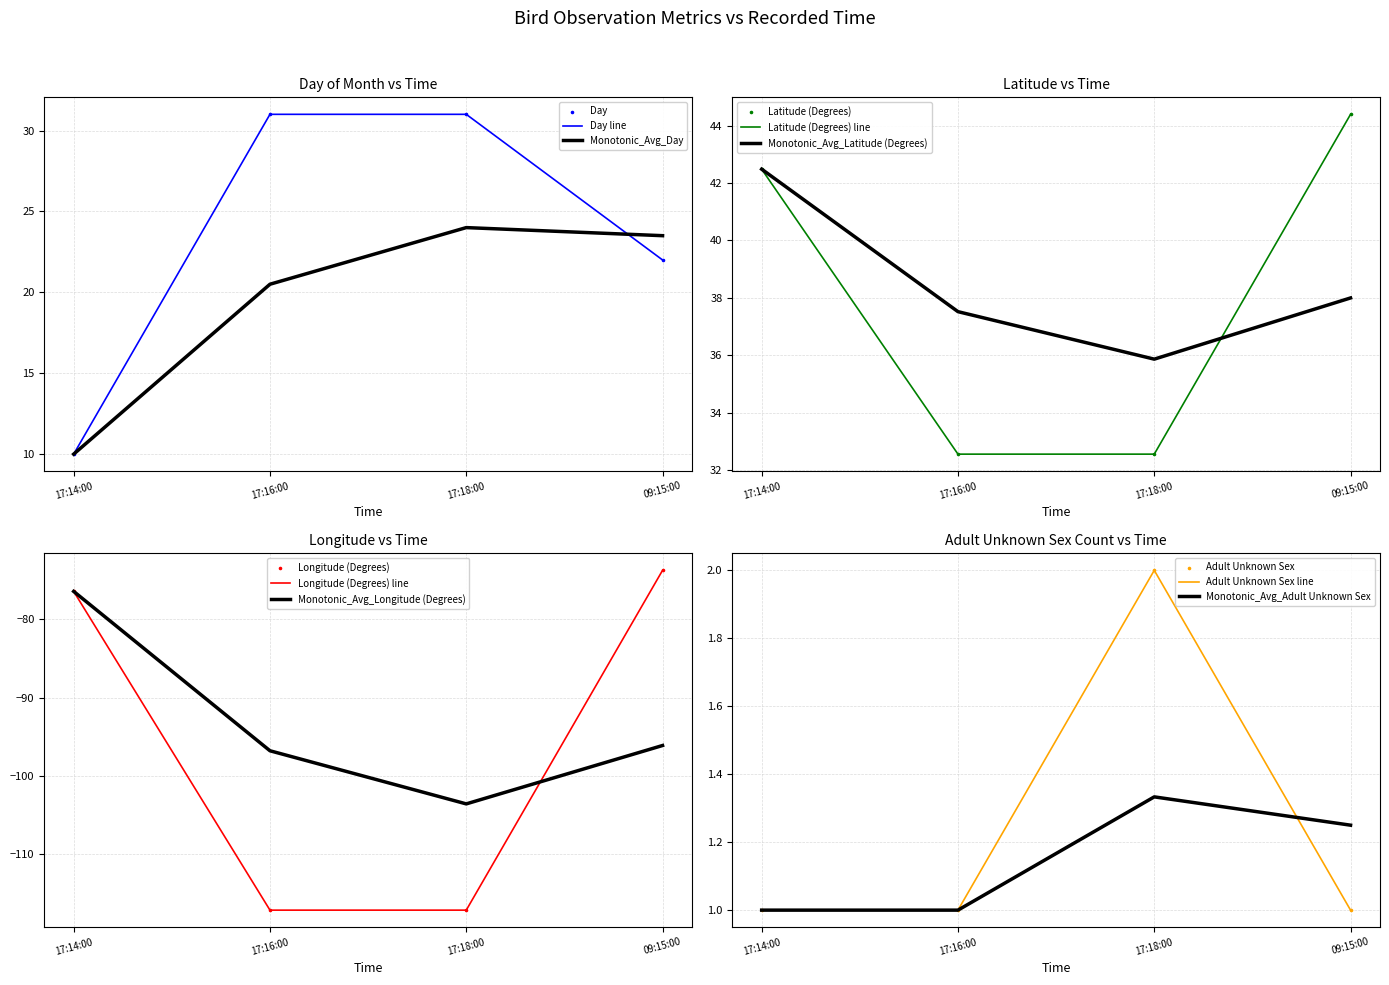

At how many categories does at least one series exceed -23?

4